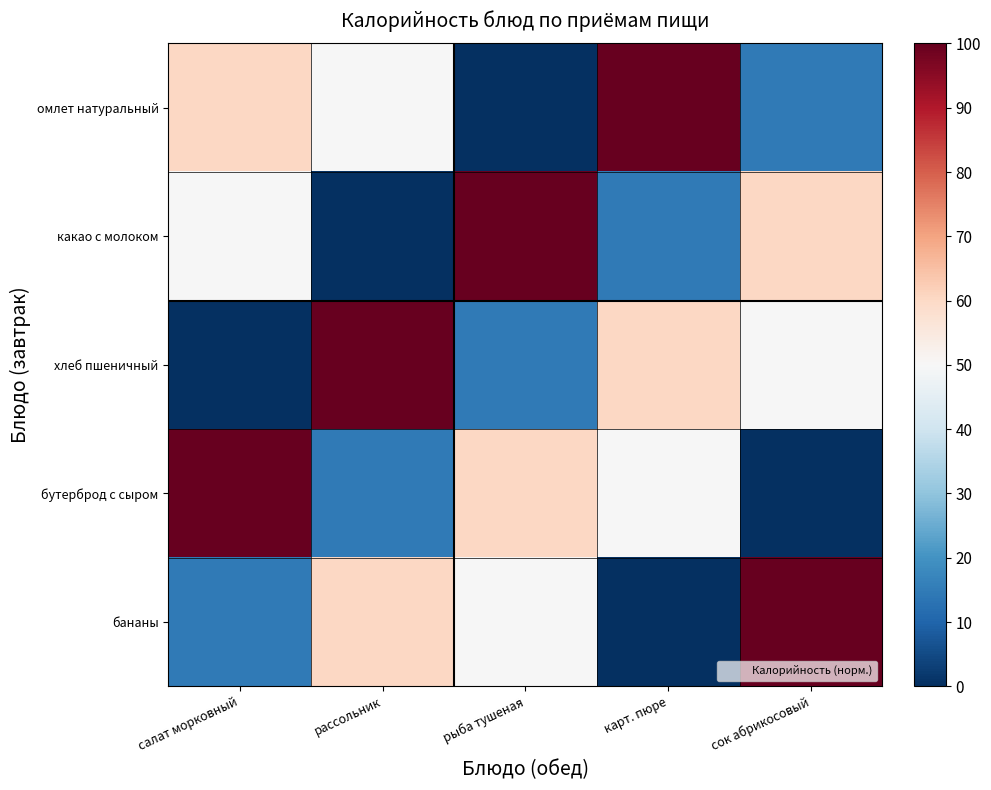

Between рыба тушеная and салат морковный, which is larger?

салат морковный